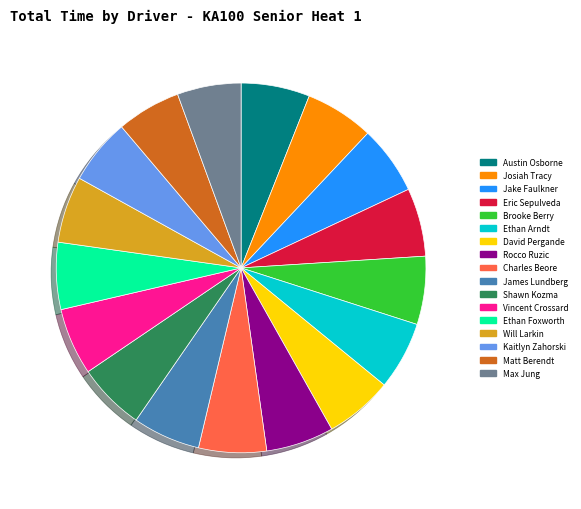

Approximately how many times larger is the value at Shawn Kozma compared to Ethan Arndt?

1.0